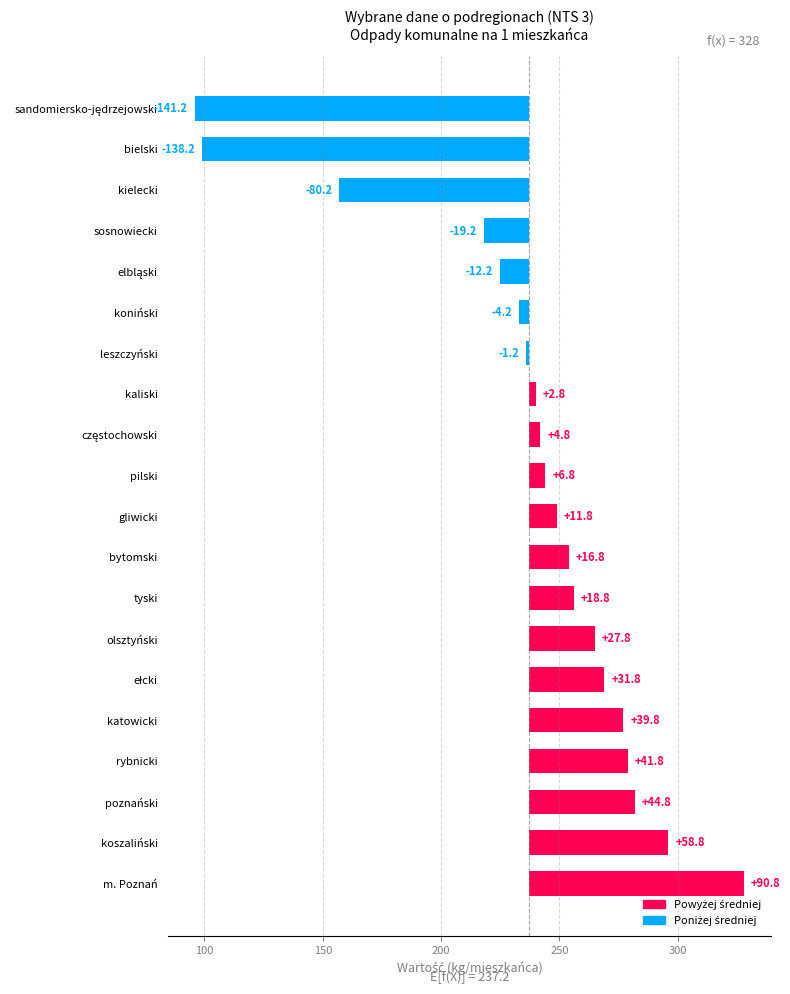

What is the maximum value shown in the chart?

90.8